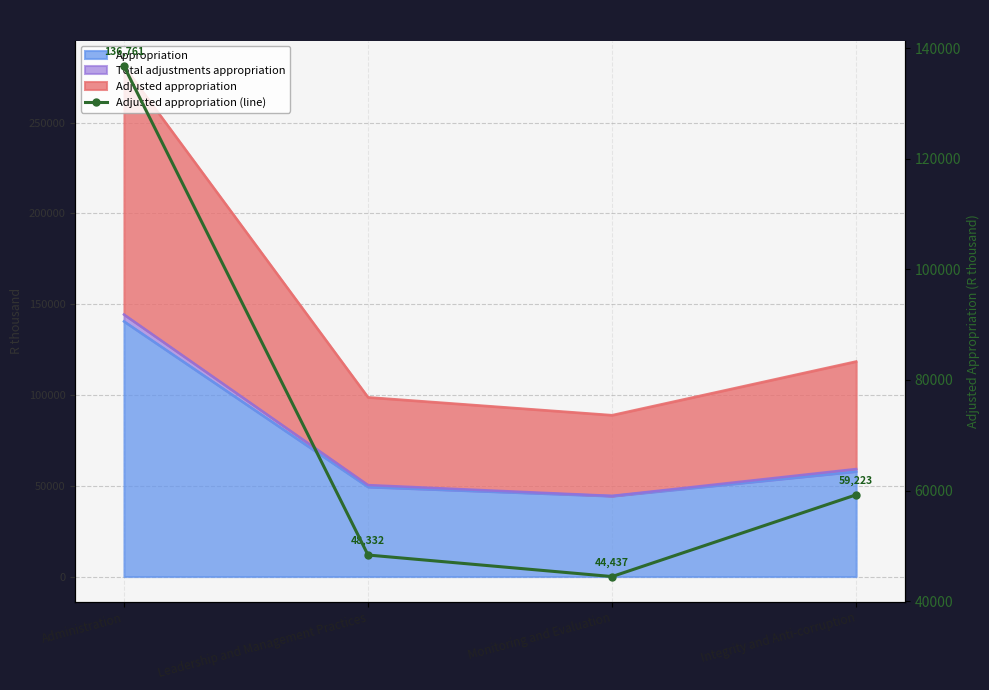

List the labels in order of value, smallest first.

Monitoring and Evaluation, Leadership and Management Practices, Integrity and Anti-corruption, Administration